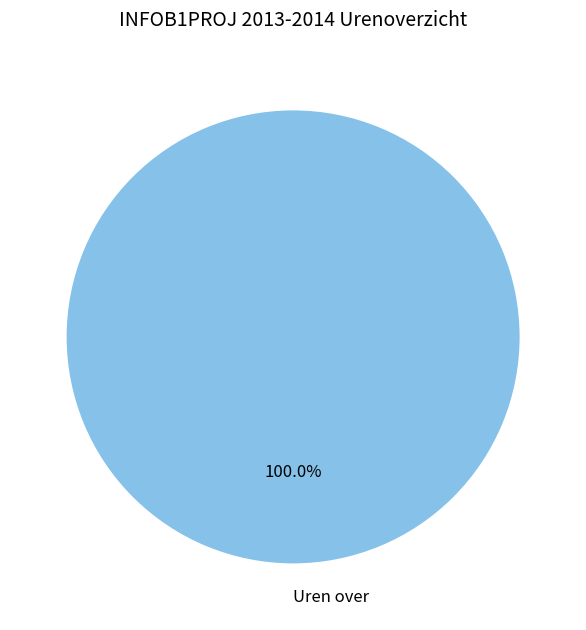

Rank the categories by value from lowest to highest.

Uren over